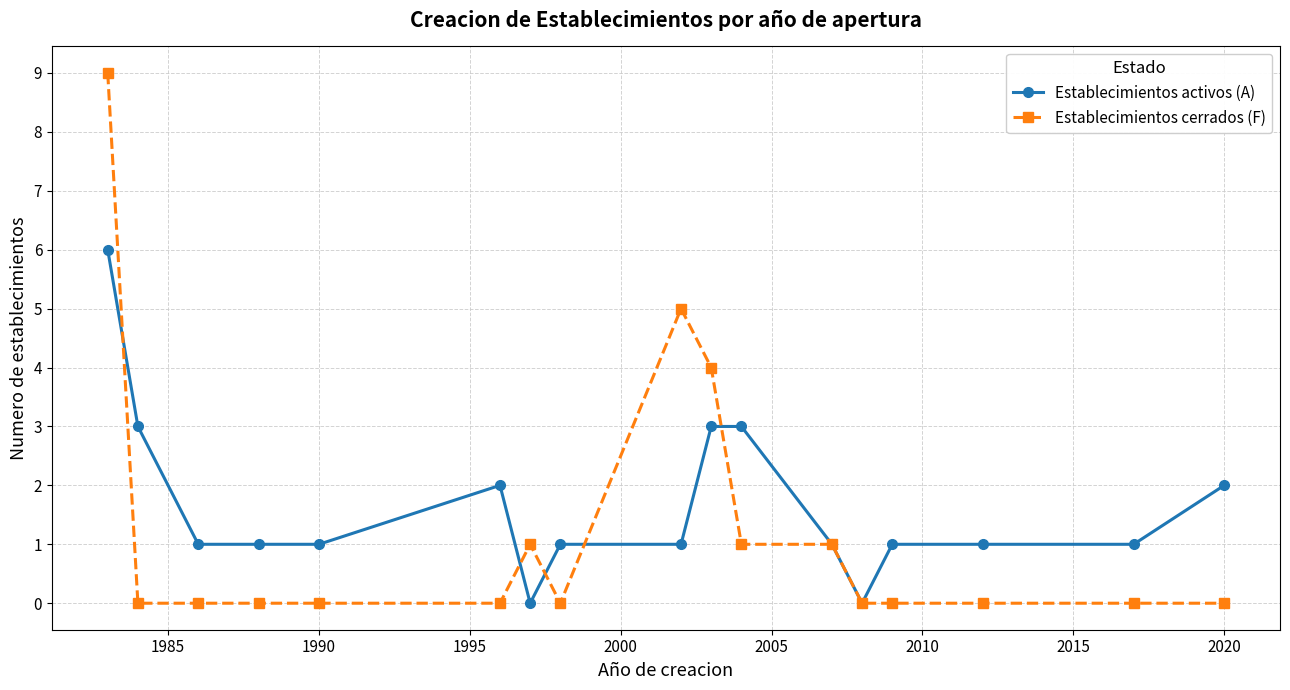

After their last crossing, which series has the higher values: Establecimientos cerrados (F) or Establecimientos activos (A)?

Establecimientos activos (A)